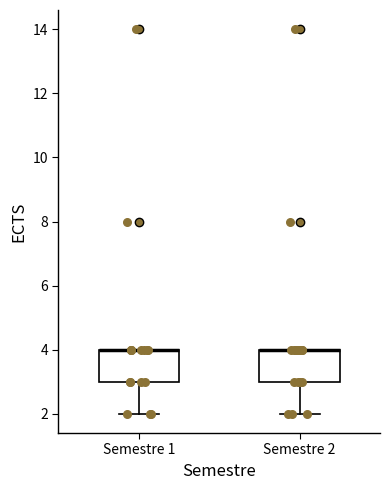

Where is the lower edge of the box for Semestre 2 on the y-axis? The values are not printed on the chart, so give them approximately, as read against the axis.

3